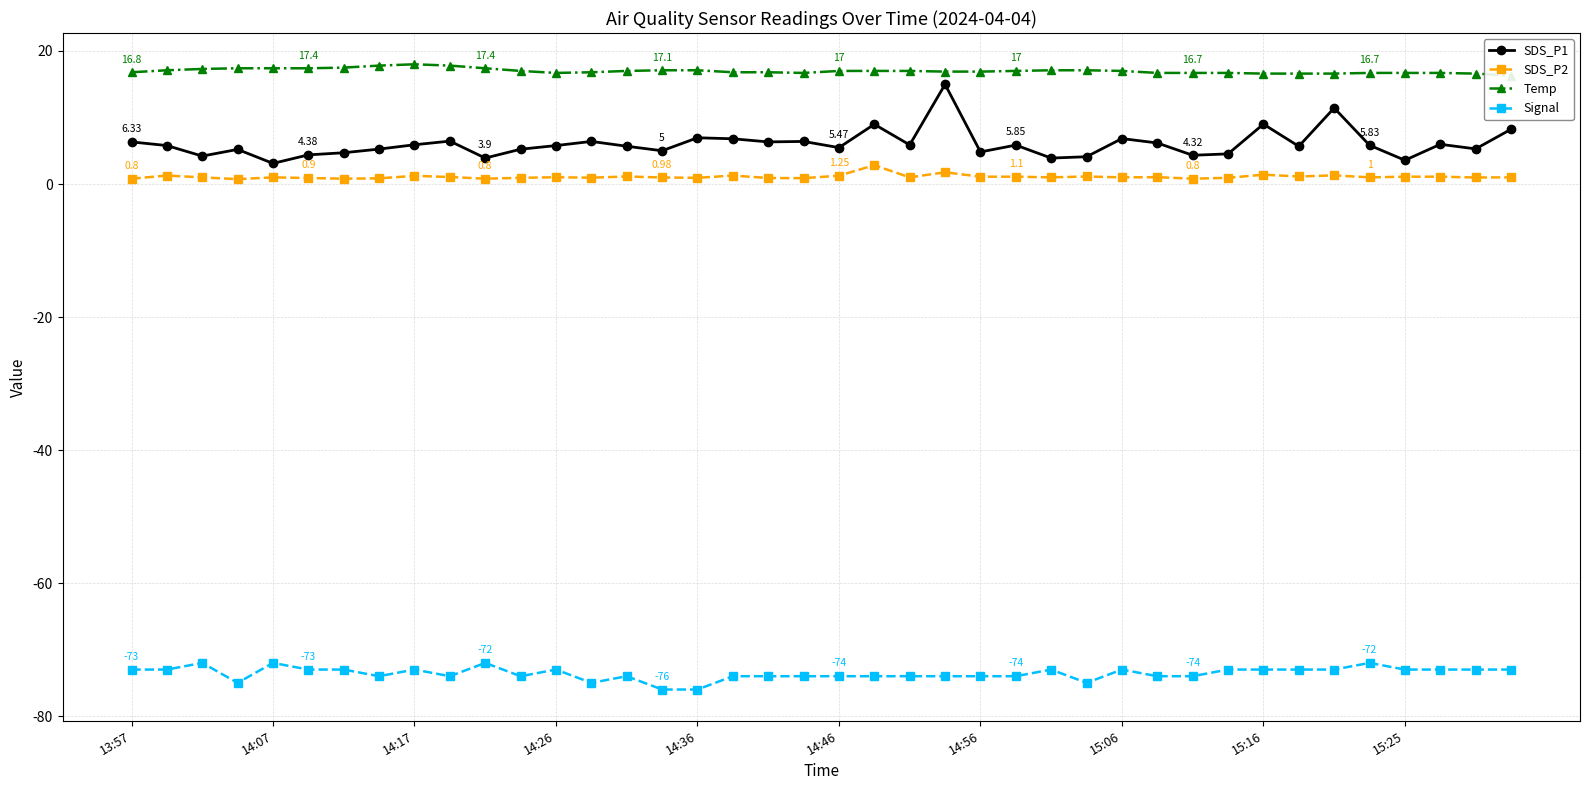

True or false: SDS_P2 and Signal intersect in this chart.

False